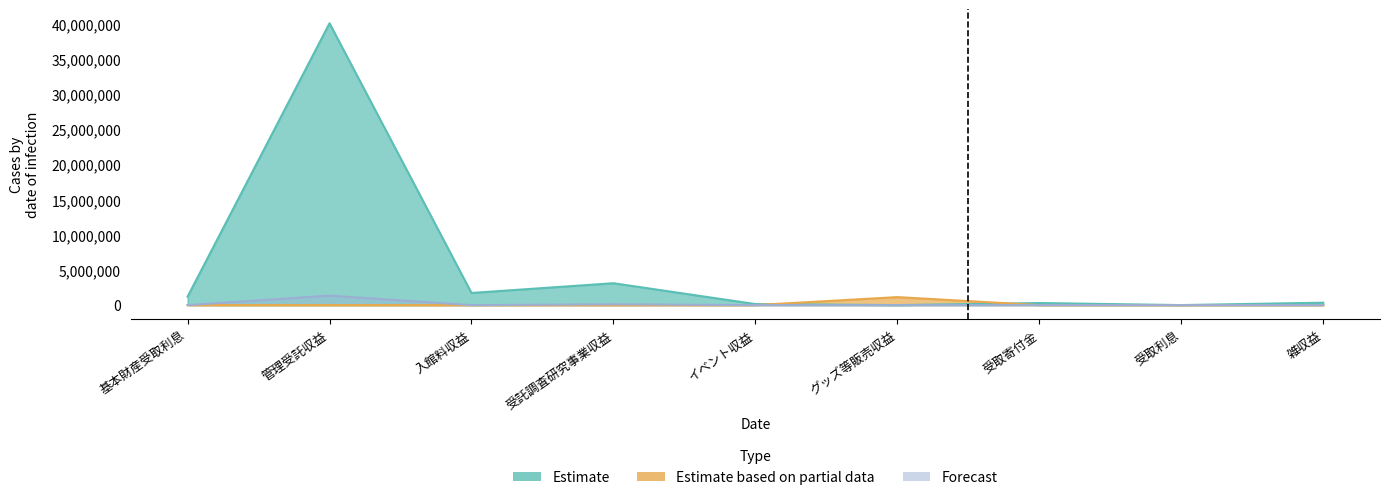

What is the average value of the Forecast series?

163222